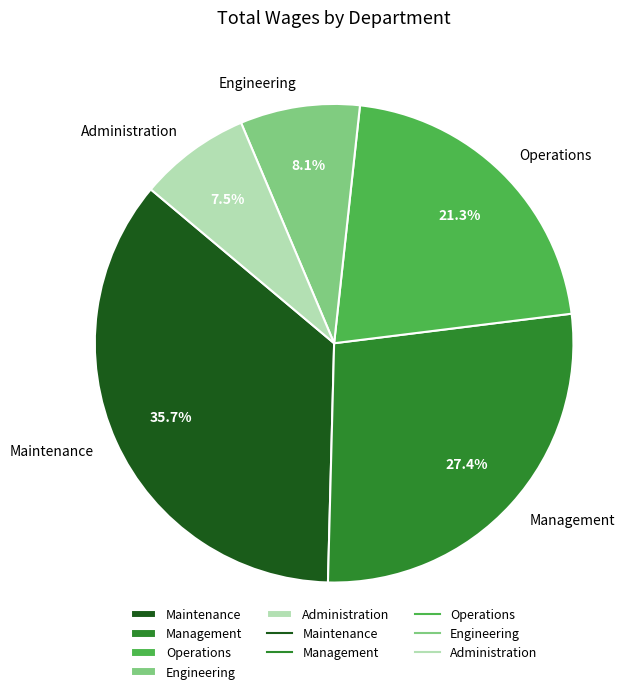

Does any single category account for the majority?

No